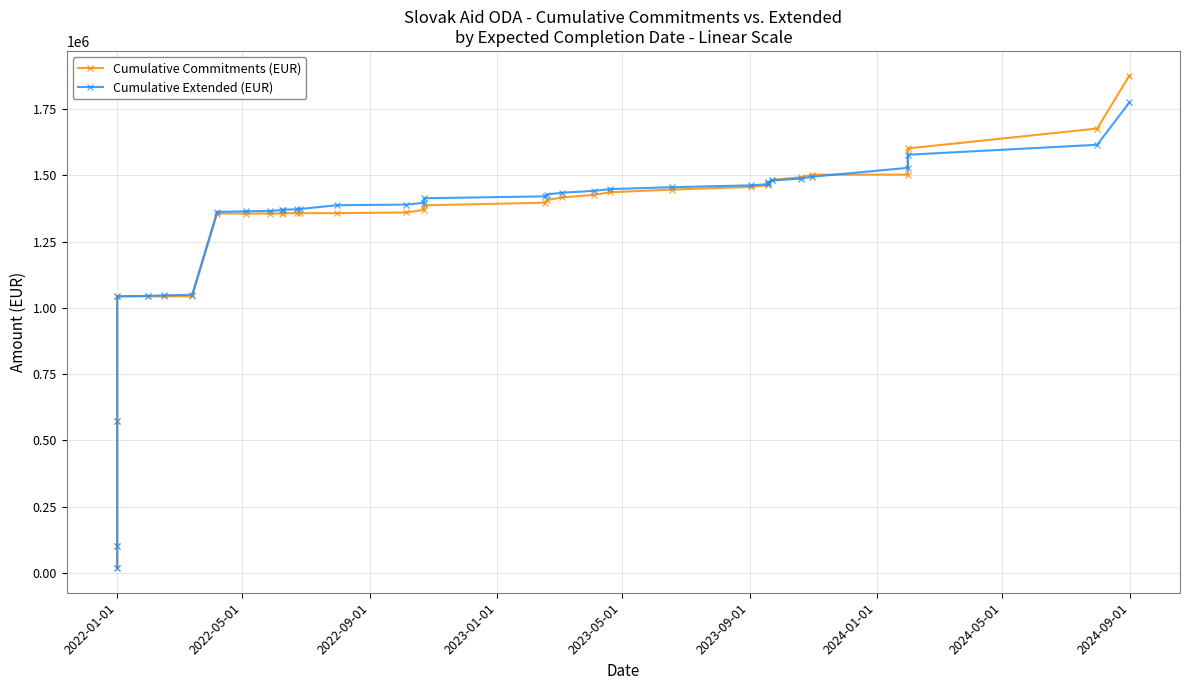

How many lines are shown in the chart?

2